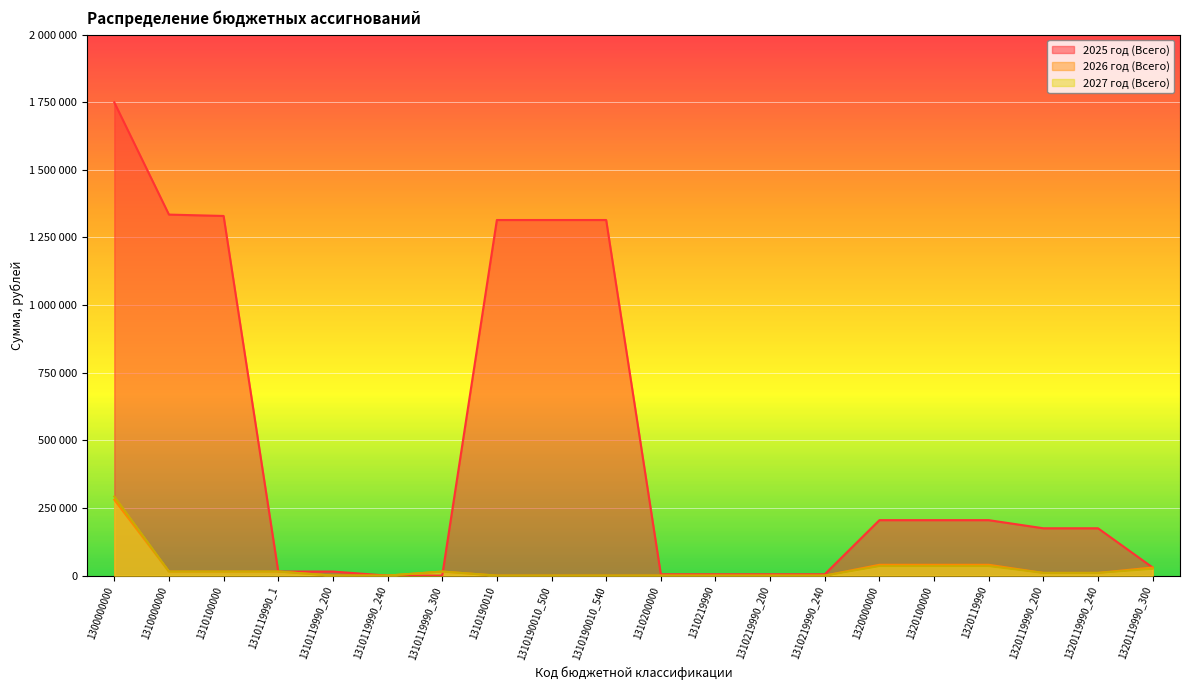

What position from the right is 1310100000?

18